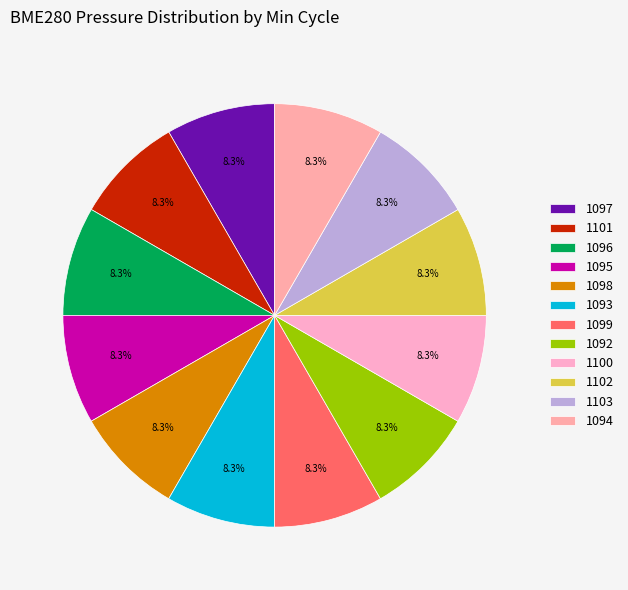

How many slices are in this pie chart?

12